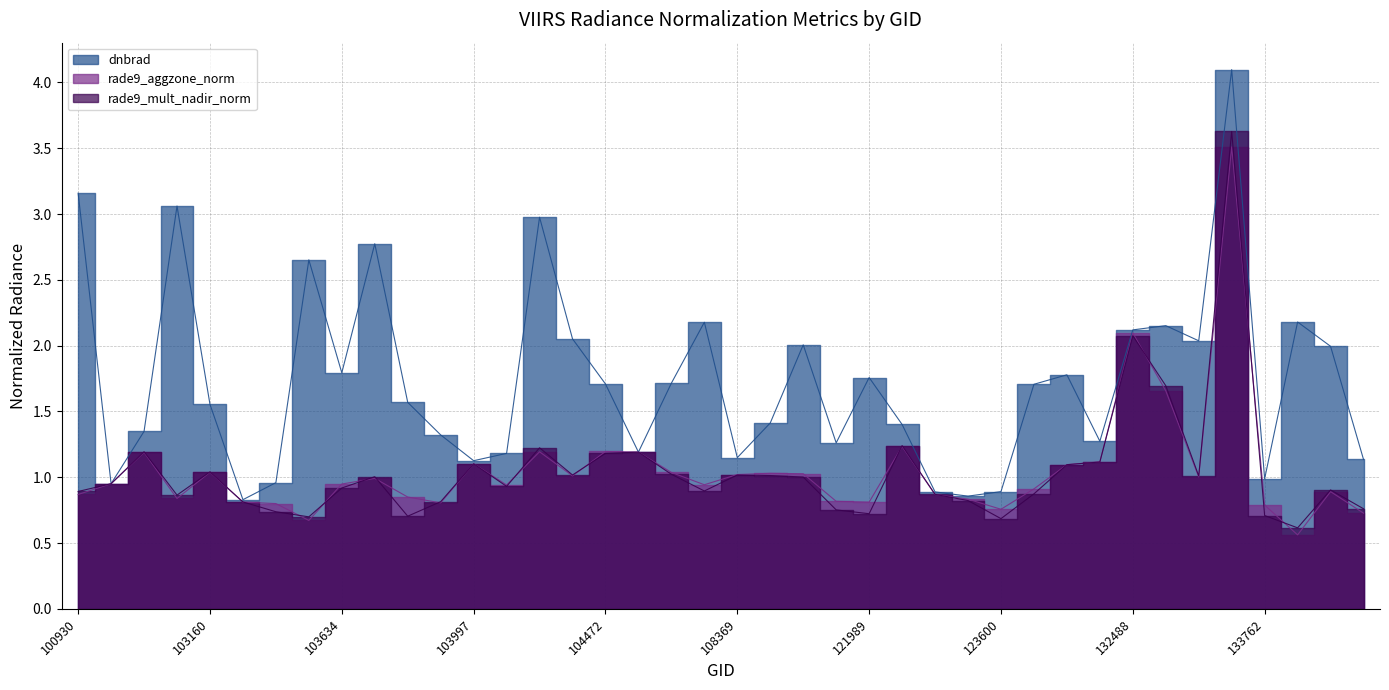

How many series are shown in this chart?

3